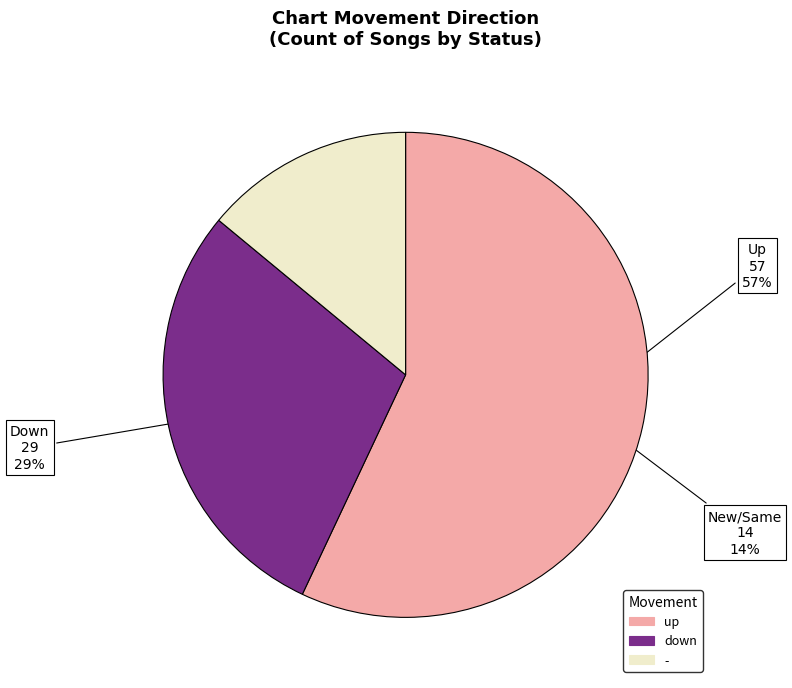

Is it true that - is 27% of the pie?

False